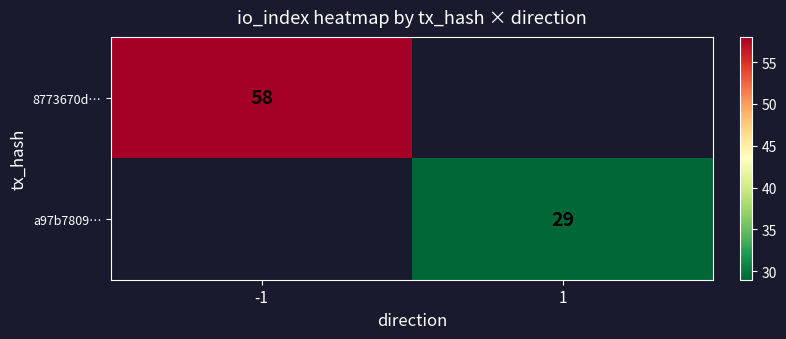

What is the minimum value shown in the chart?

29.0